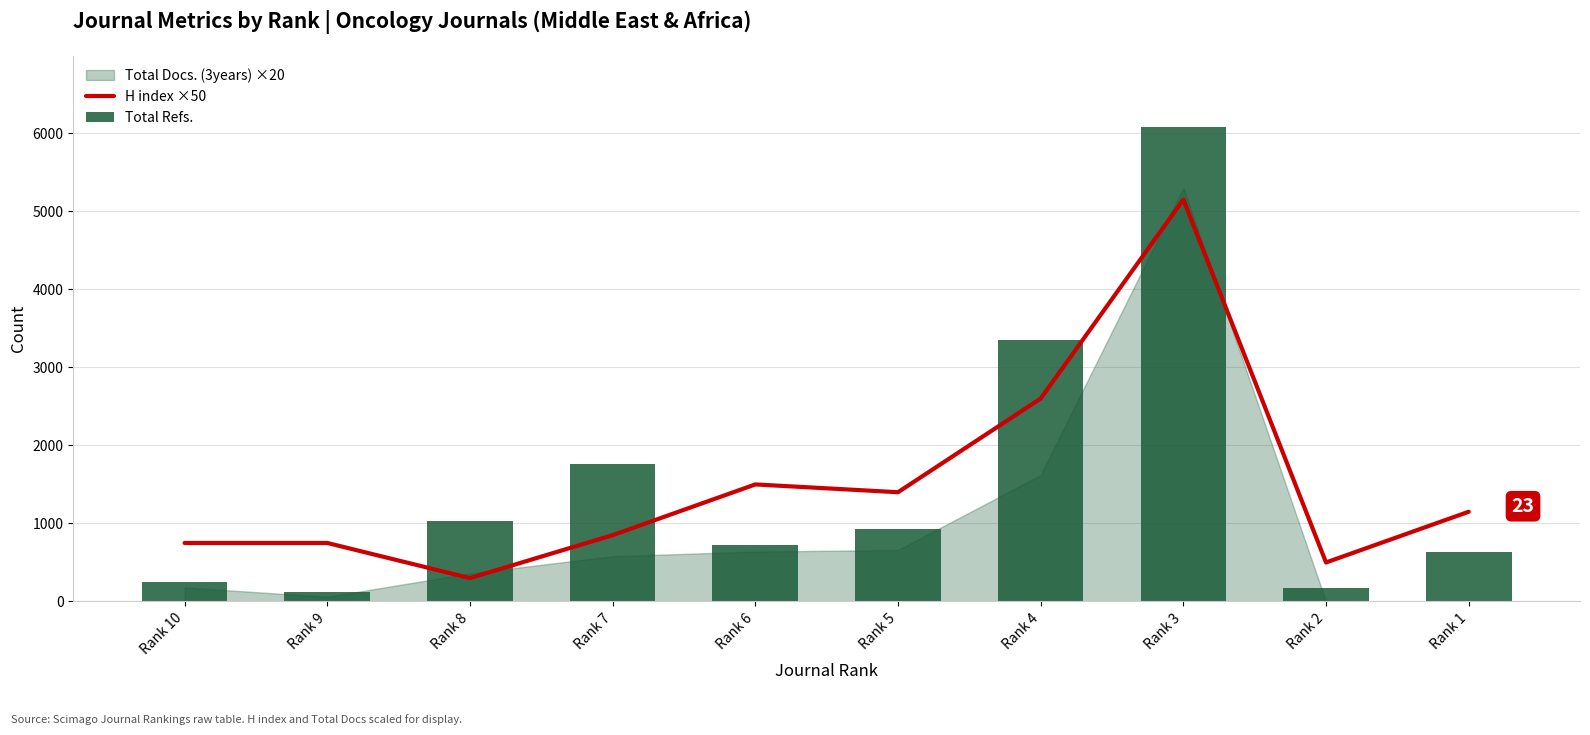

What value does the H index ×50 series have at Rank 10, to the nearest 50?

750